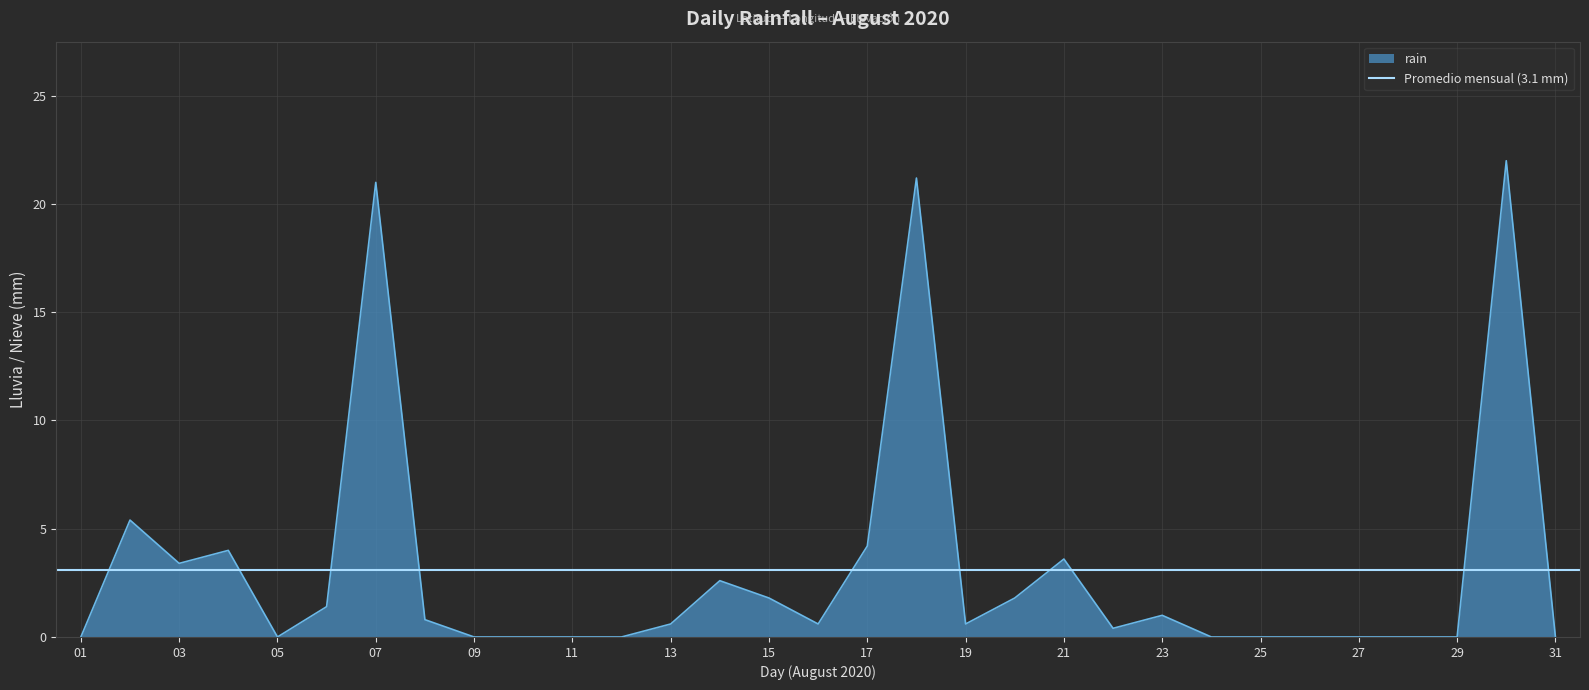

What is the value of the 13th point from the left?

0.6